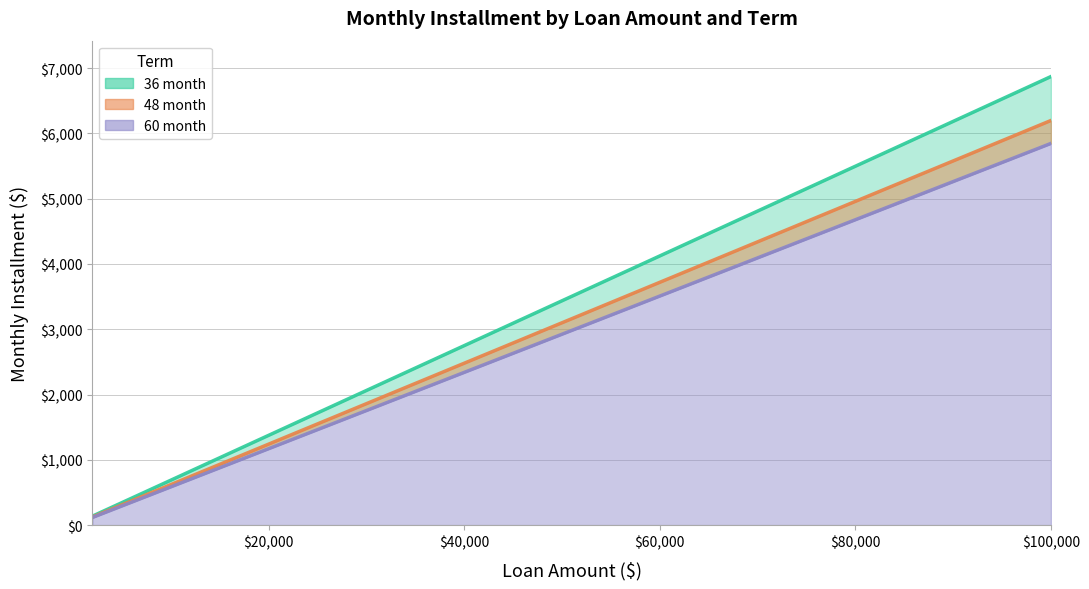

True or false: 48 month and 60 month intersect in this chart.

False